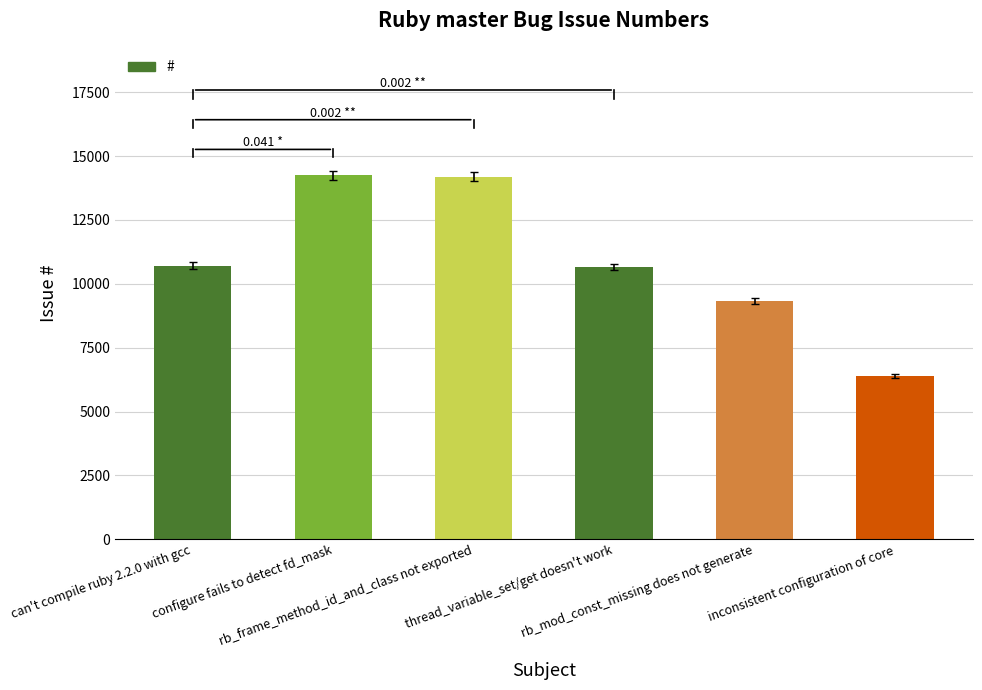

What is the difference between the maximum and minimum values?

7869